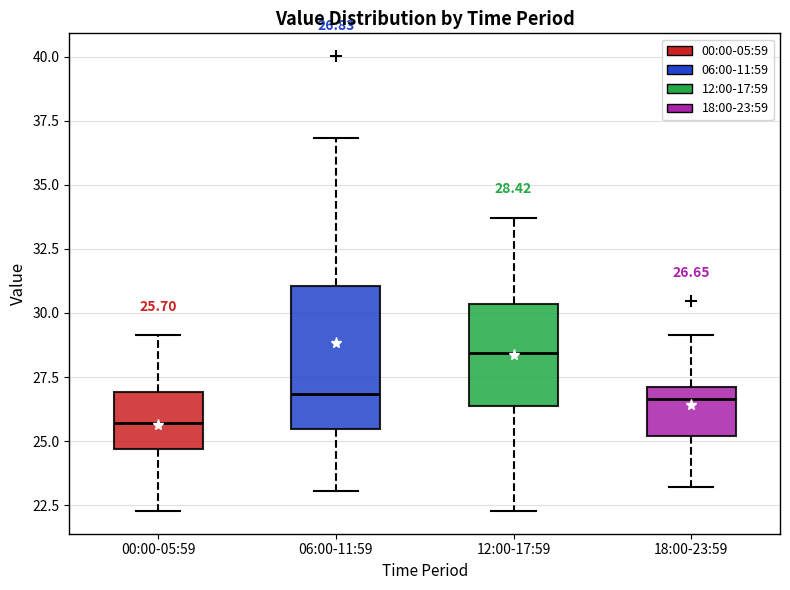

Which box has the highest median line?

12:00-17:59